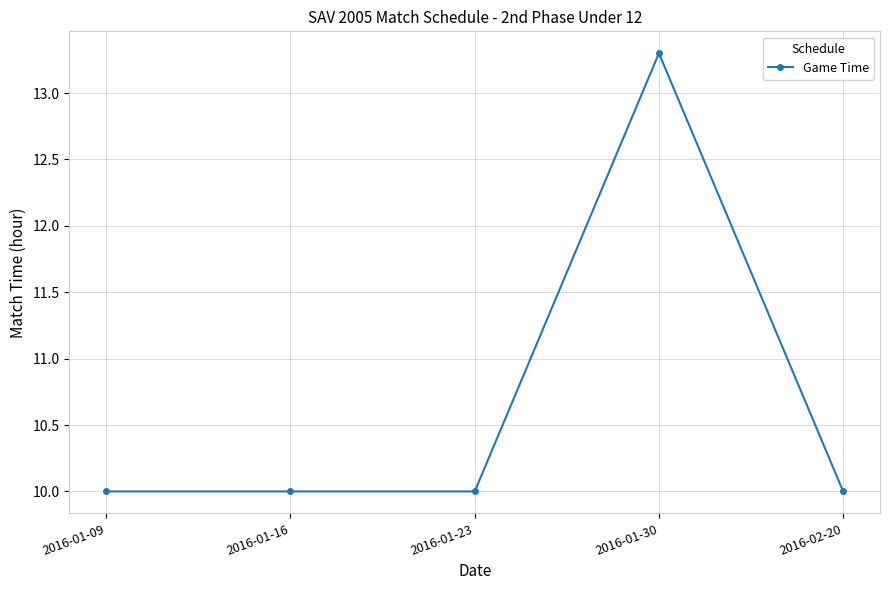

What is the maximum value shown in the chart?

13.3